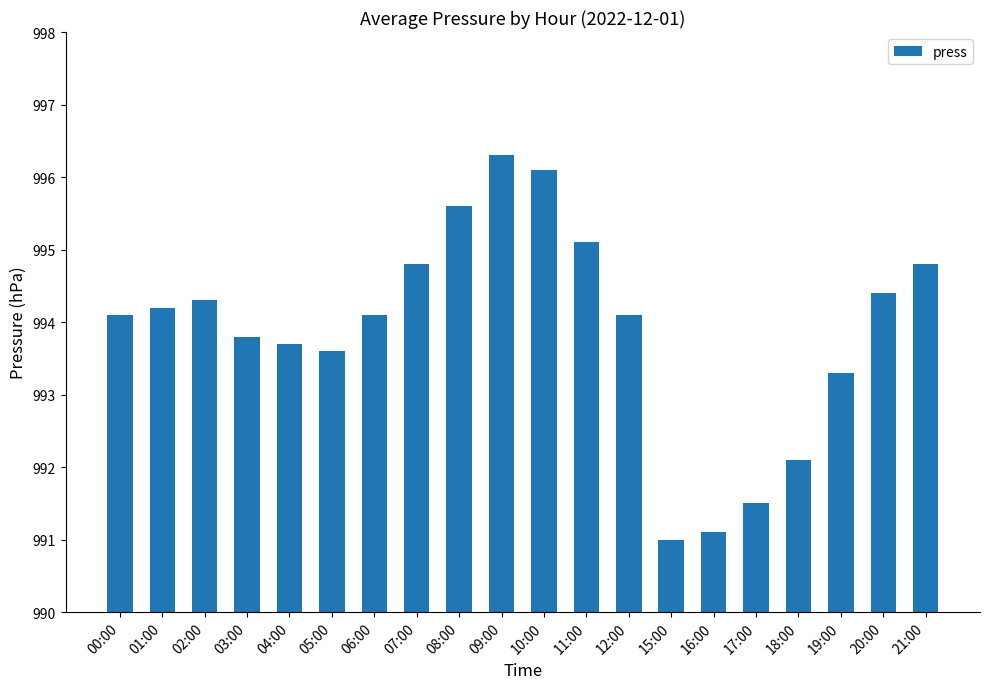

Reading left to right, list all the values displayed in this chart.

994.1	994.2	994.3	993.8	993.7	993.6	994.1	994.8	995.6	996.3	996.1	995.1	994.1	991.0	991.1	991.5	992.1	993.3	994.4	994.8